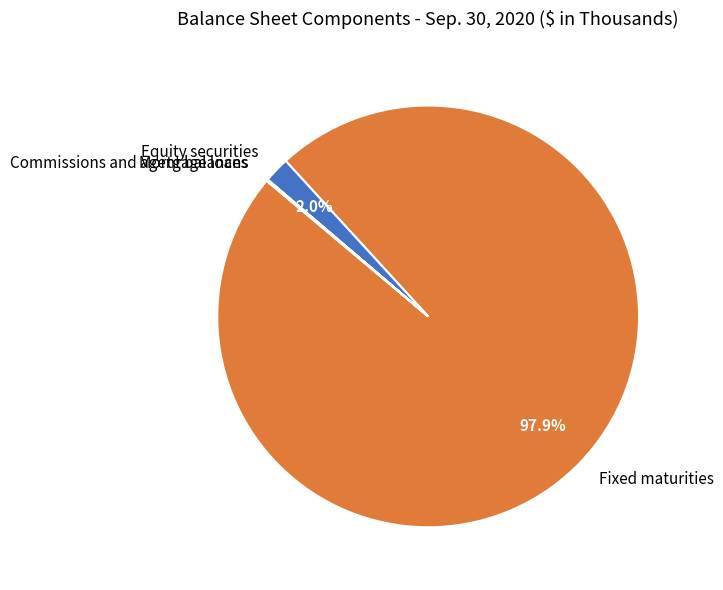

Which category has the biggest portion of the pie?

Fixed maturities